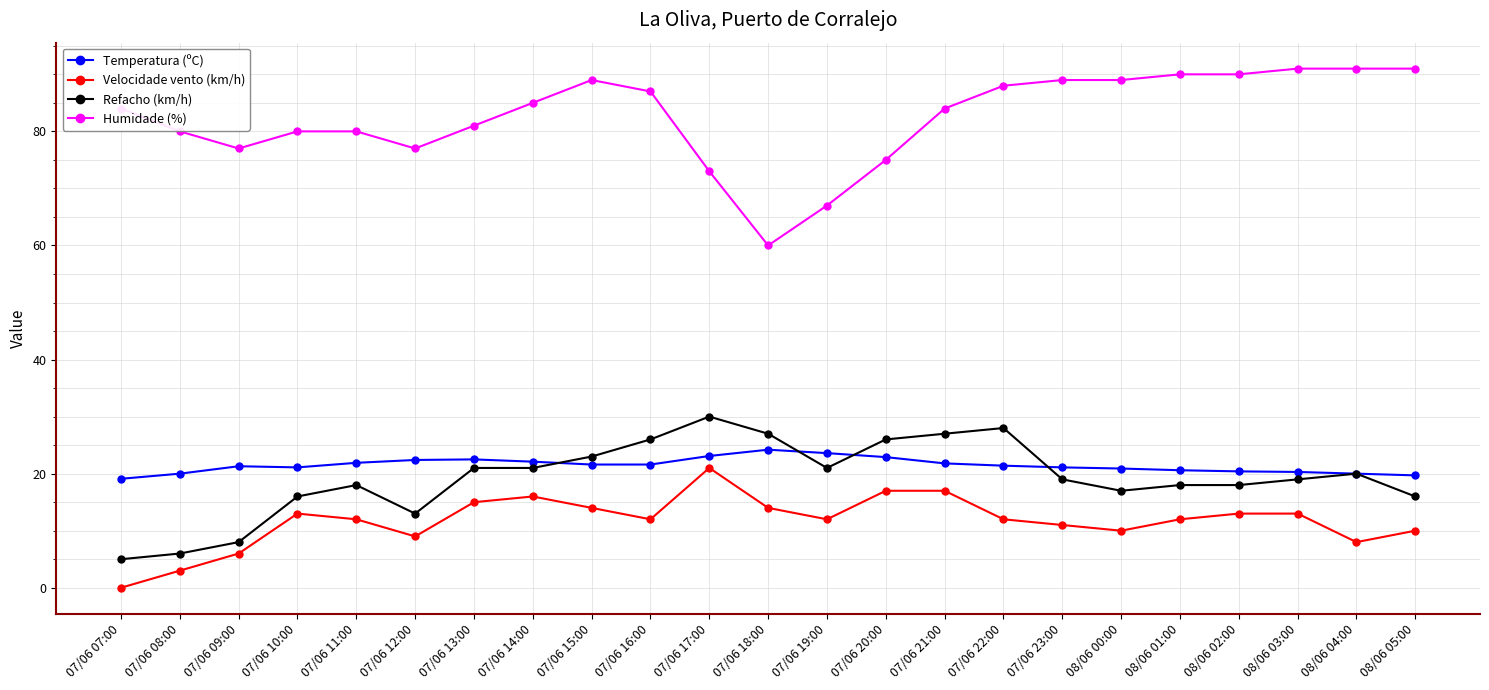

Between 07/06 07:00 and 07/06 17:00, which series saw the biggest shift?

Refacho (km/h)